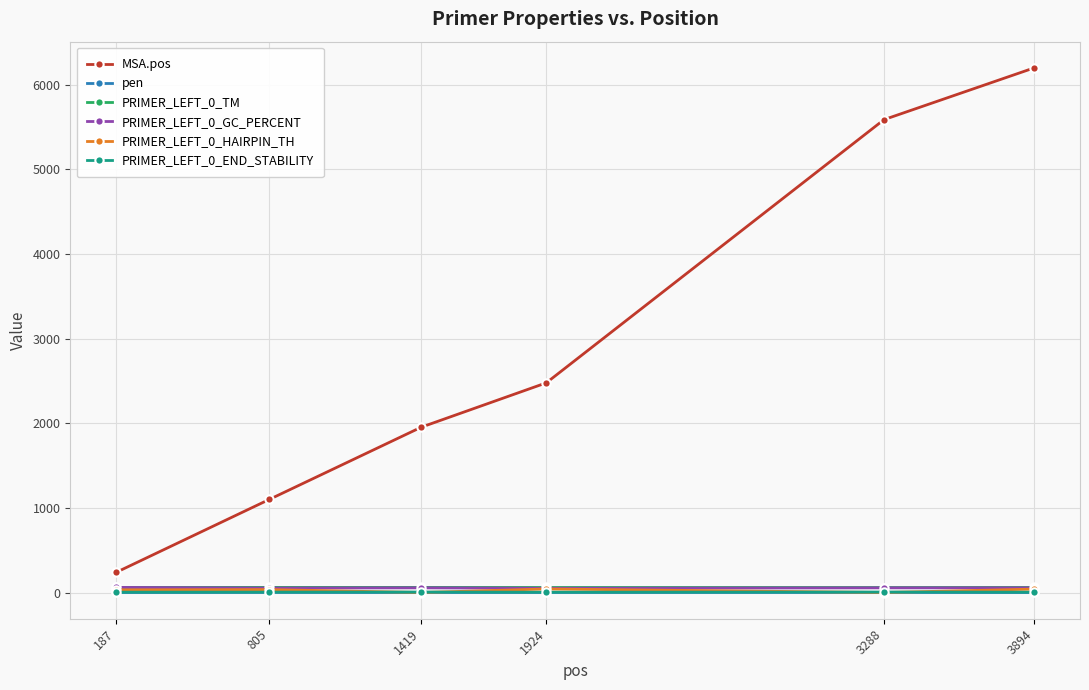

What is the difference between the maximum and minimum values in the PRIMER_LEFT_0_GC_PERCENT series?

10.0